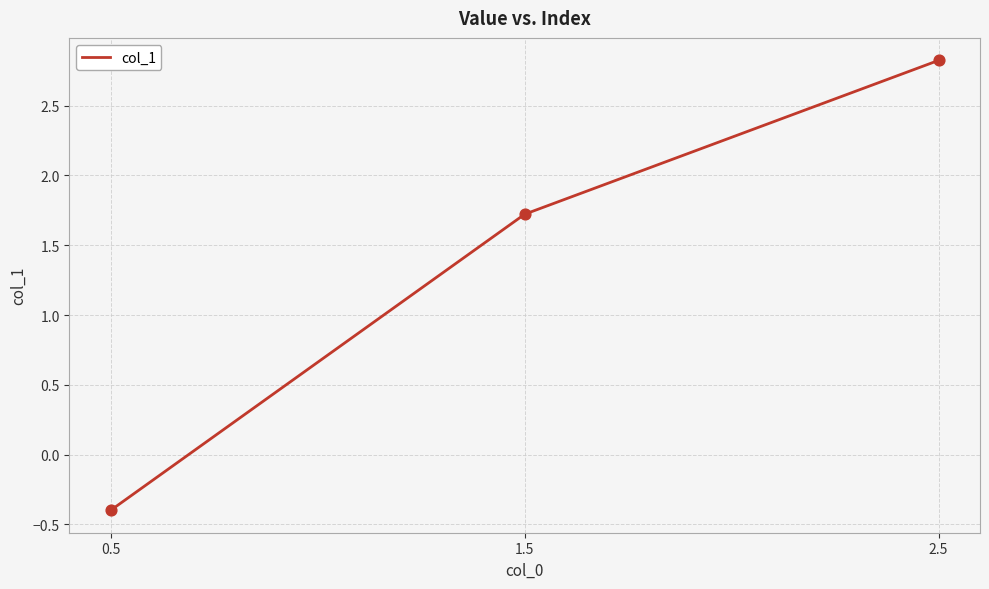

Between 1.5 and 0.5, which is larger?

1.5